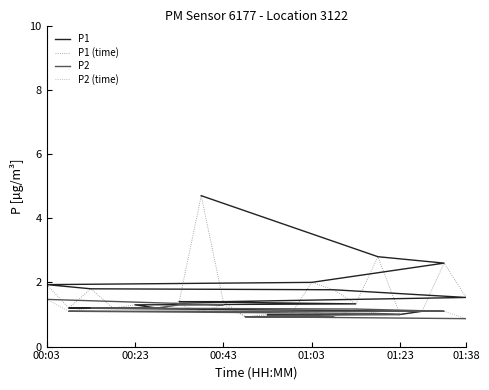

What is the average value of the P1 series?

1.7